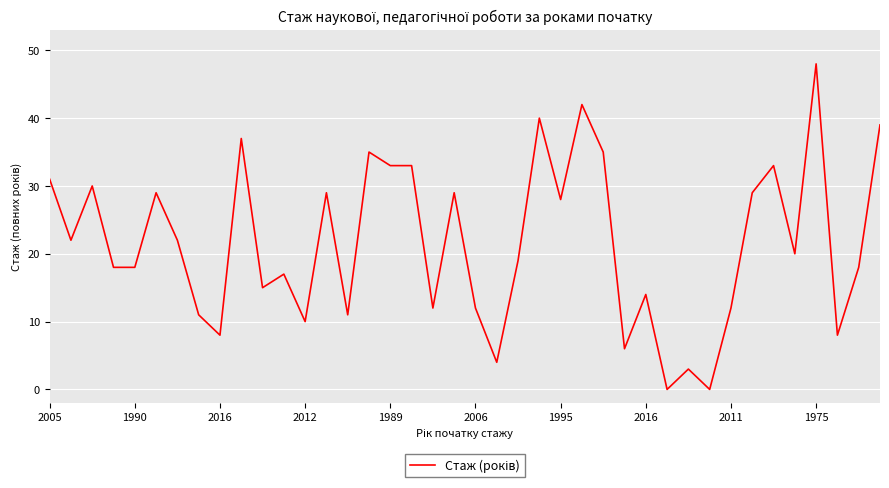

What is the maximum value shown in the chart?

48